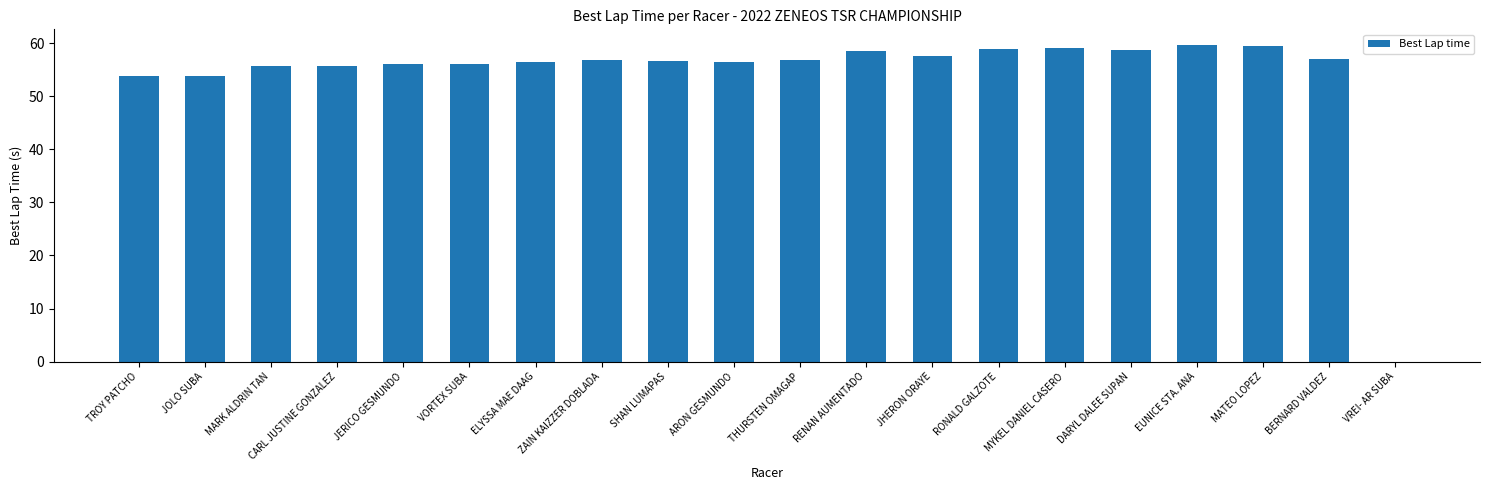

True or false: the data shows 57.5 at JHERON ORAYE.

True